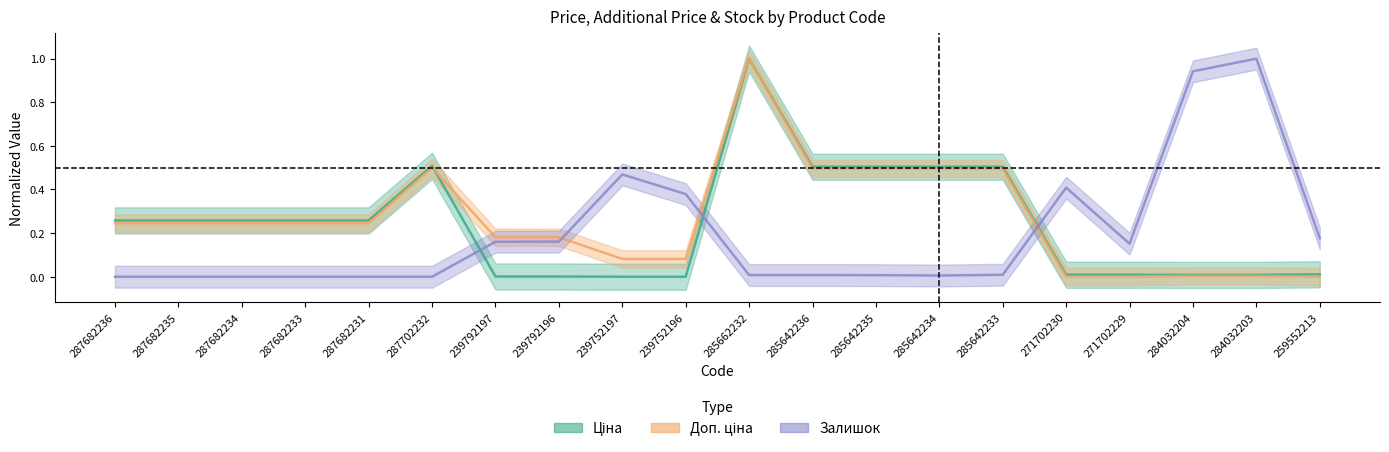

What is the sum of the Залишок values at 285642234 and 271702229?

0.2